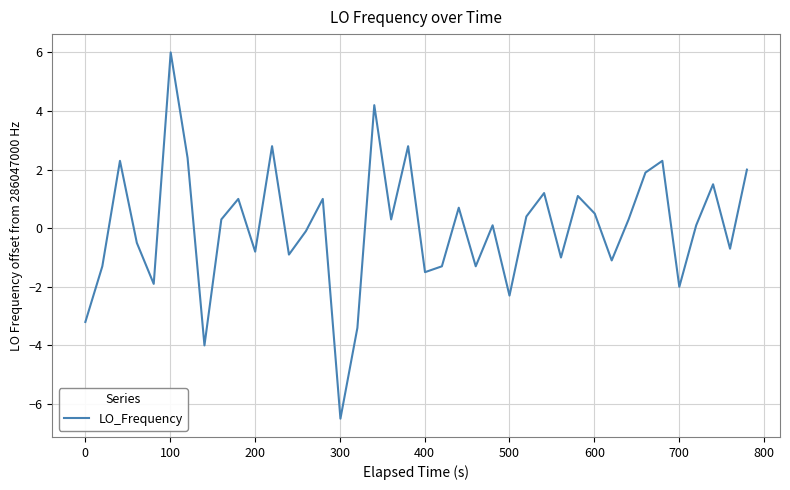

What is the difference between the maximum and minimum values?

12.5